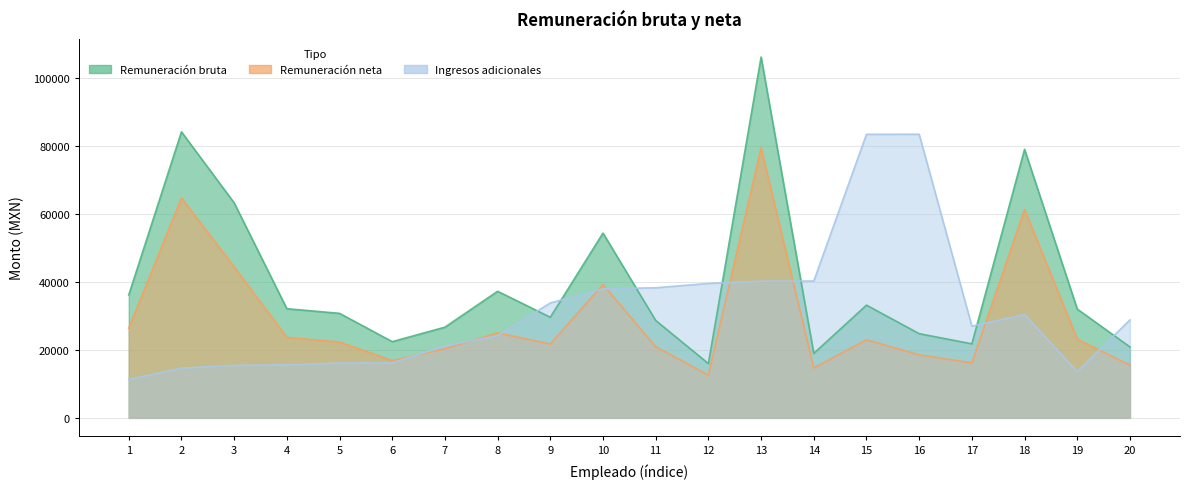

What is the difference between the second highest and minimum values in the Remuneración neta series?

52066.0